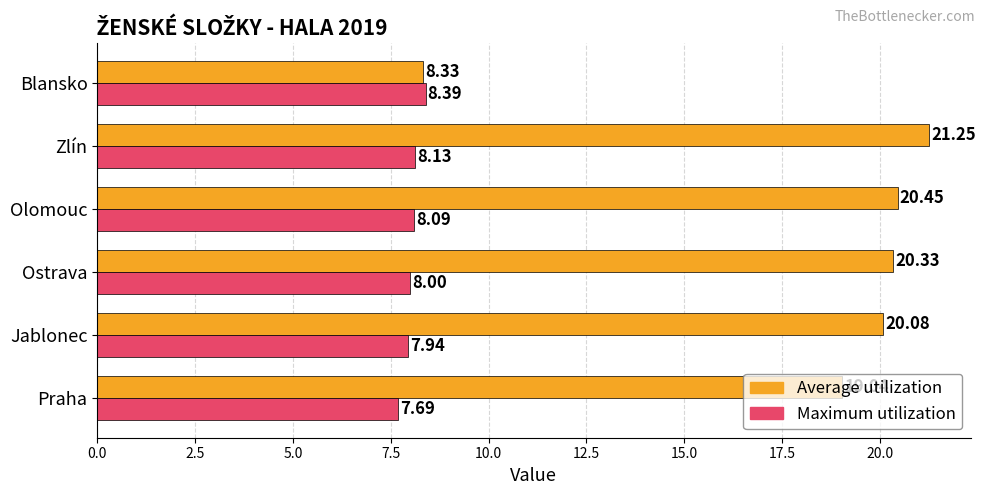

Which category has the highest value across all series?

Zlín